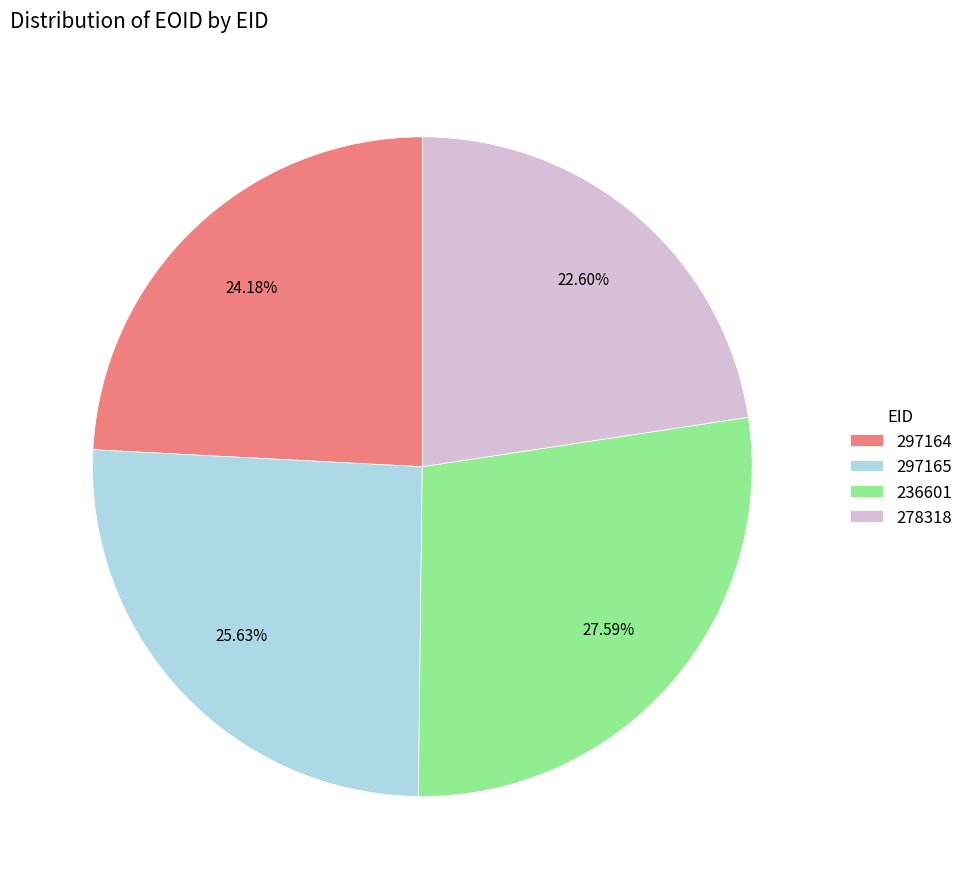

The 297165 slice represents 26% of the pie. True or false?

True